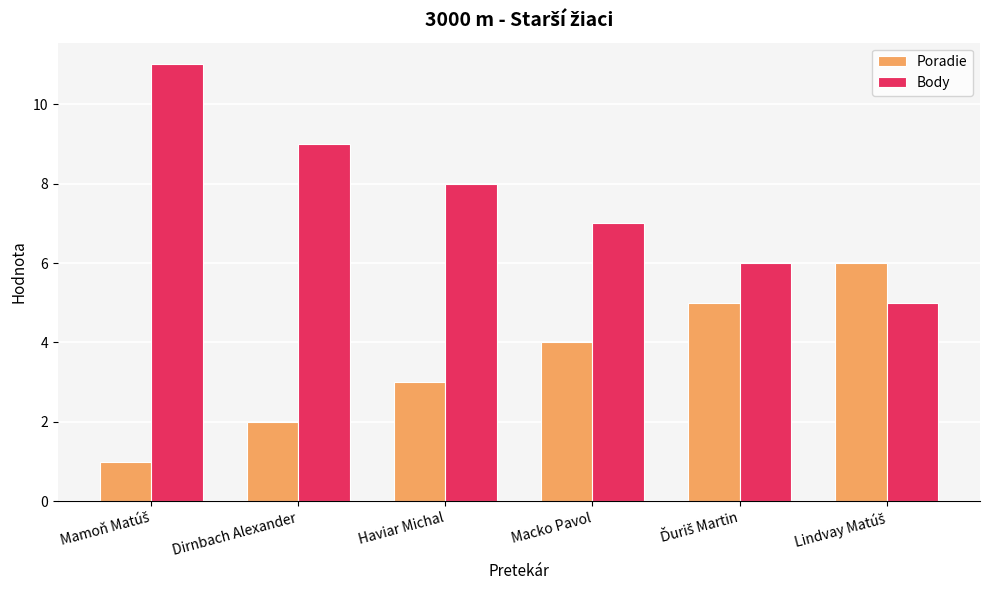

Which series has the largest total across all categories?

Body